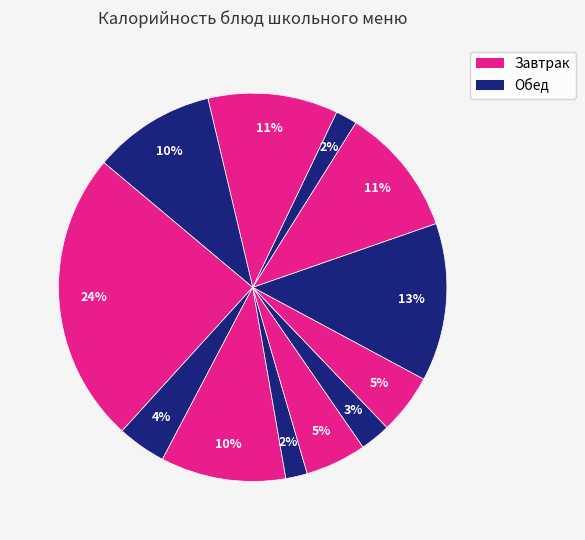

What is the largest slice in the pie chart?

Запеканка из творога с морковью